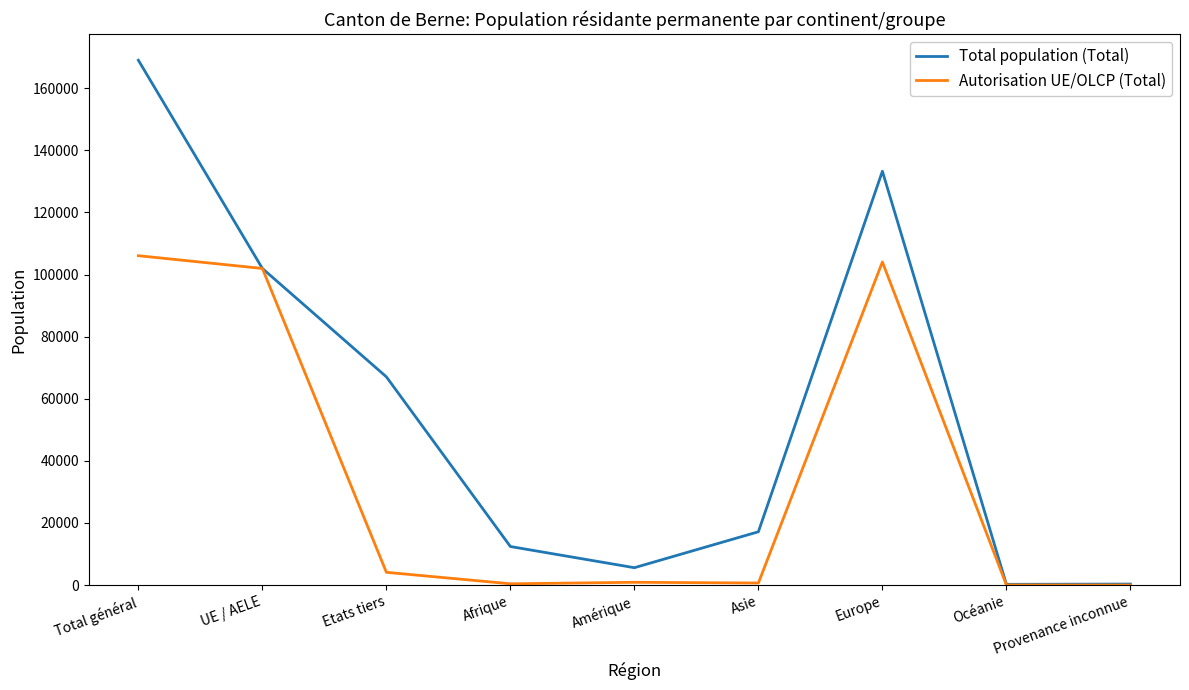

What are all the series names shown in the legend?

Total population (Total), Autorisation UE/OLCP (Total)